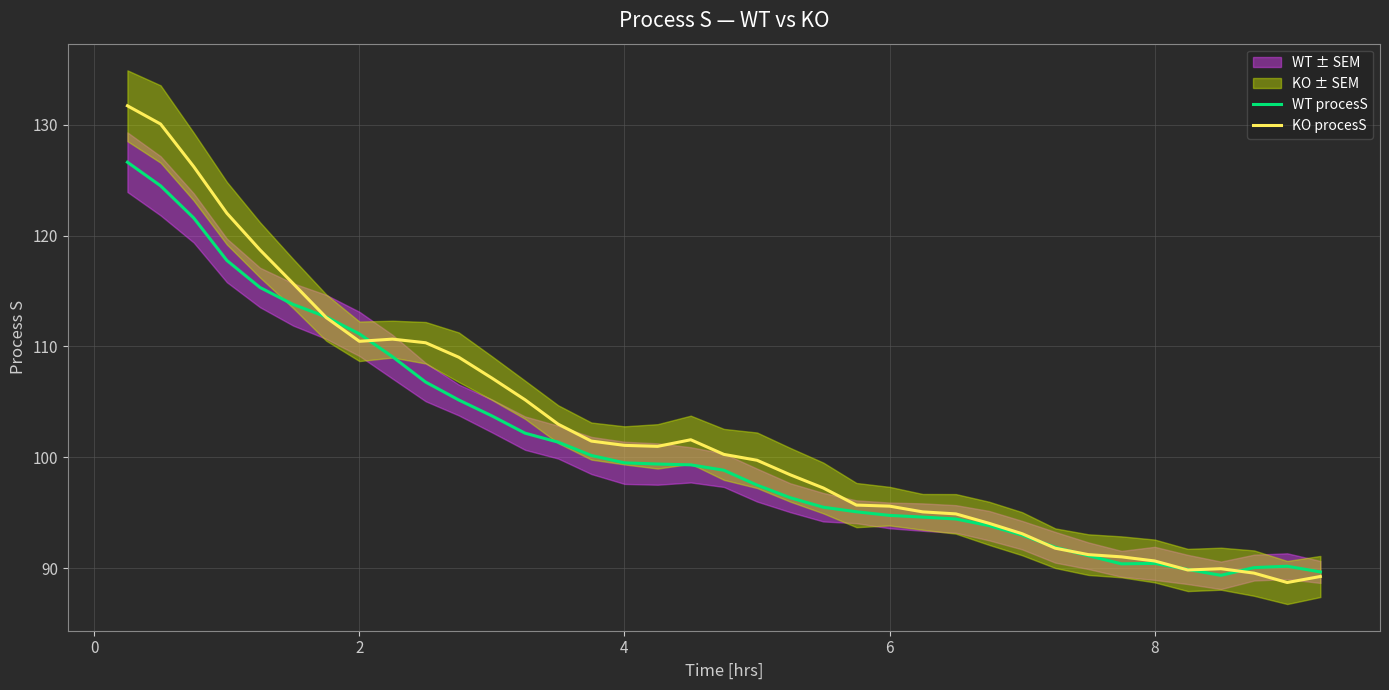

How many interior local valleys does the WT procesS series have?

2